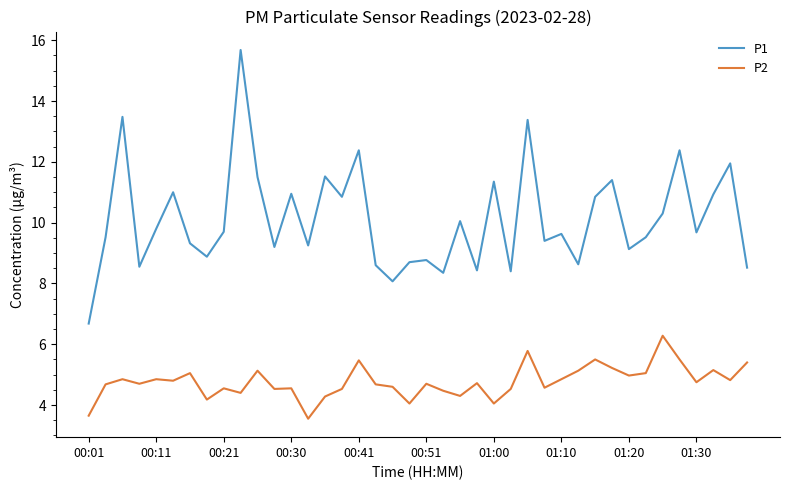

What is the minimum value for P1?

6.7